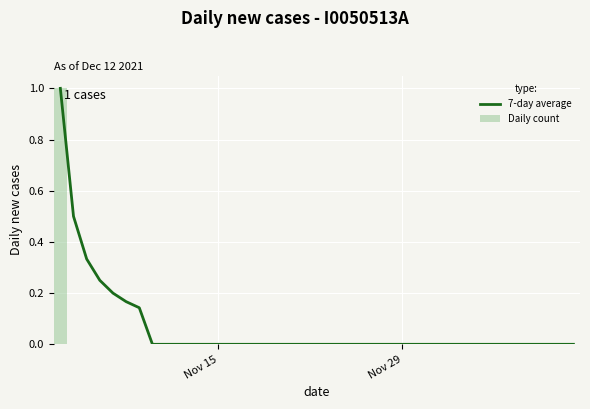

List the series in order of their overall mean, highest first.

7-day average, Daily count